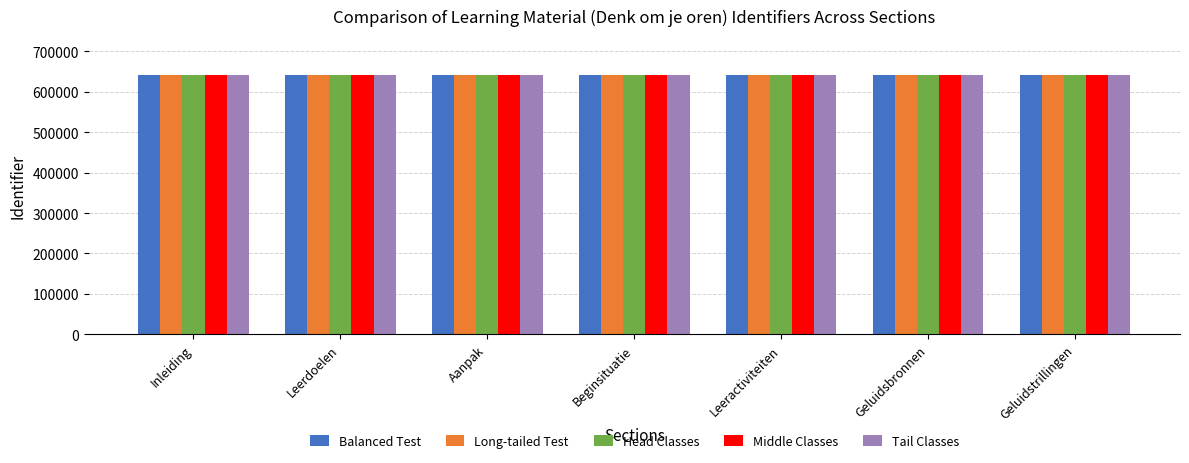

How many bars are there in each group?

5